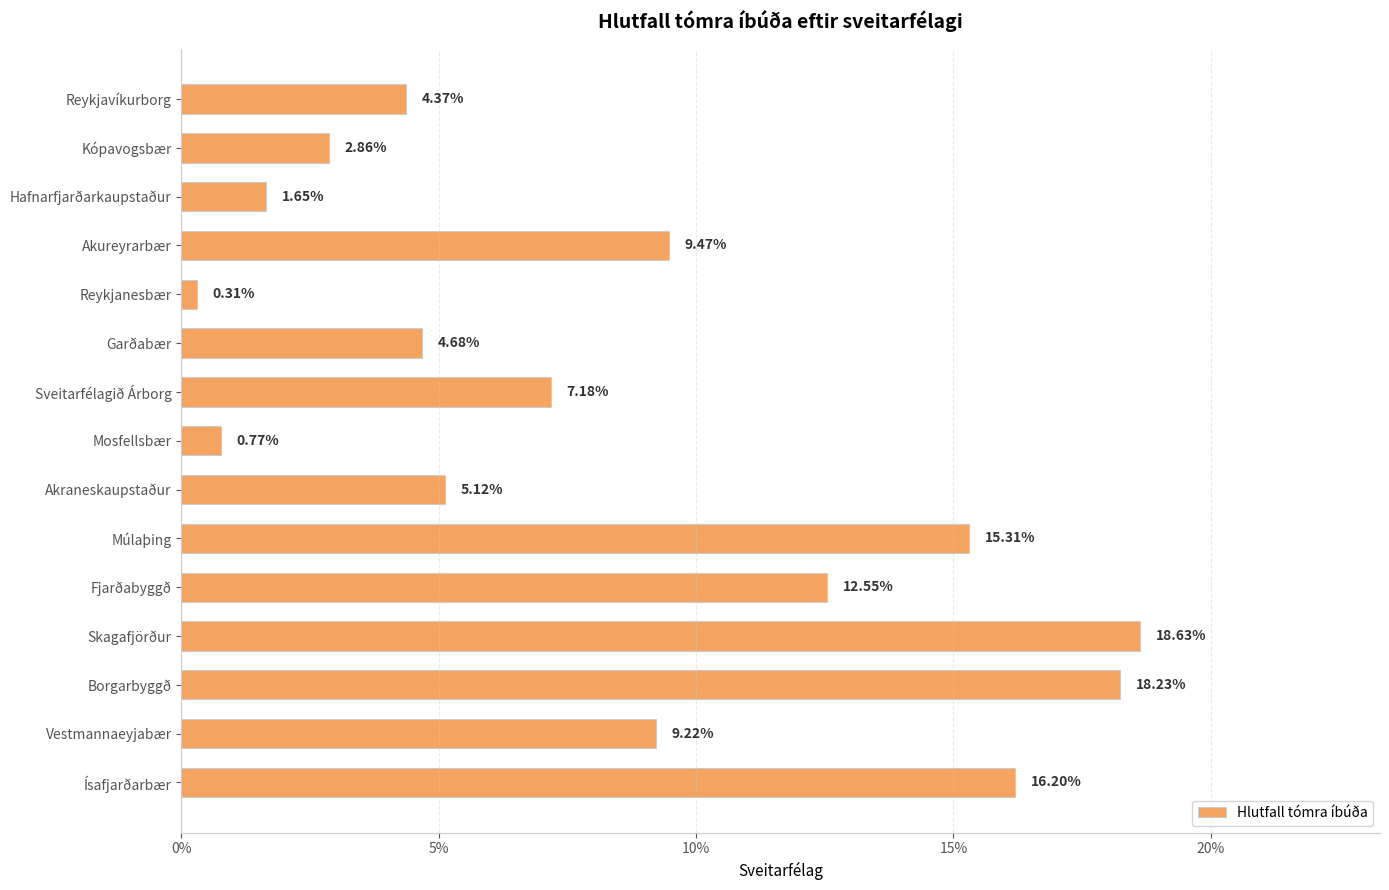

Are the bars horizontal?

Yes